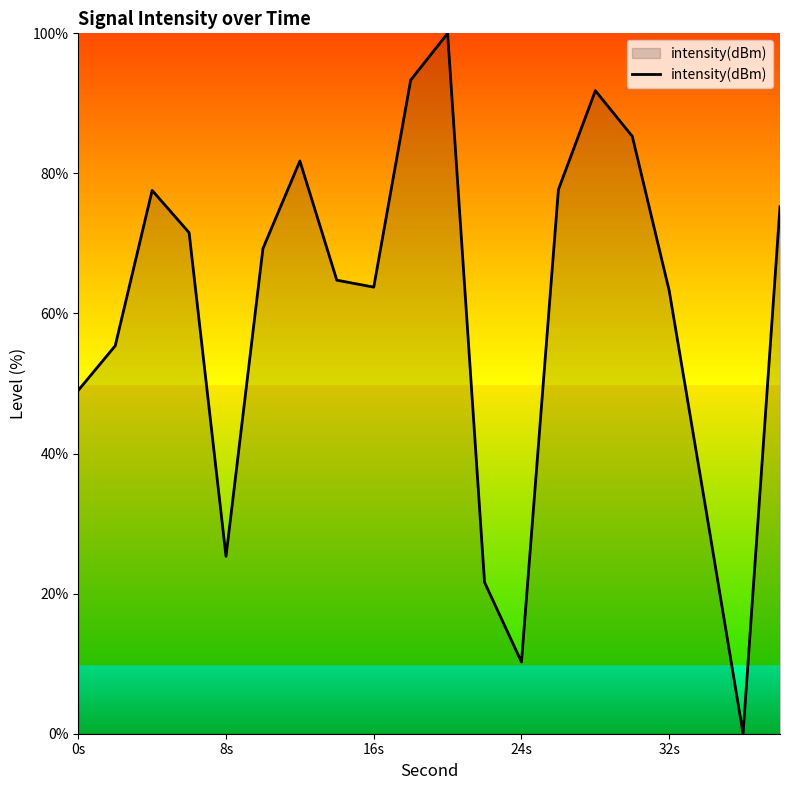

Count the number of data series in this chart.

1